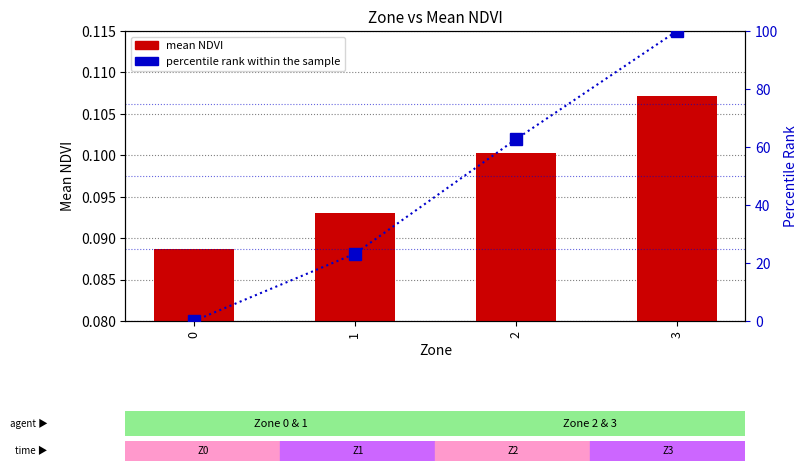

Which series has the largest total across all categories?

percentile rank within the sample